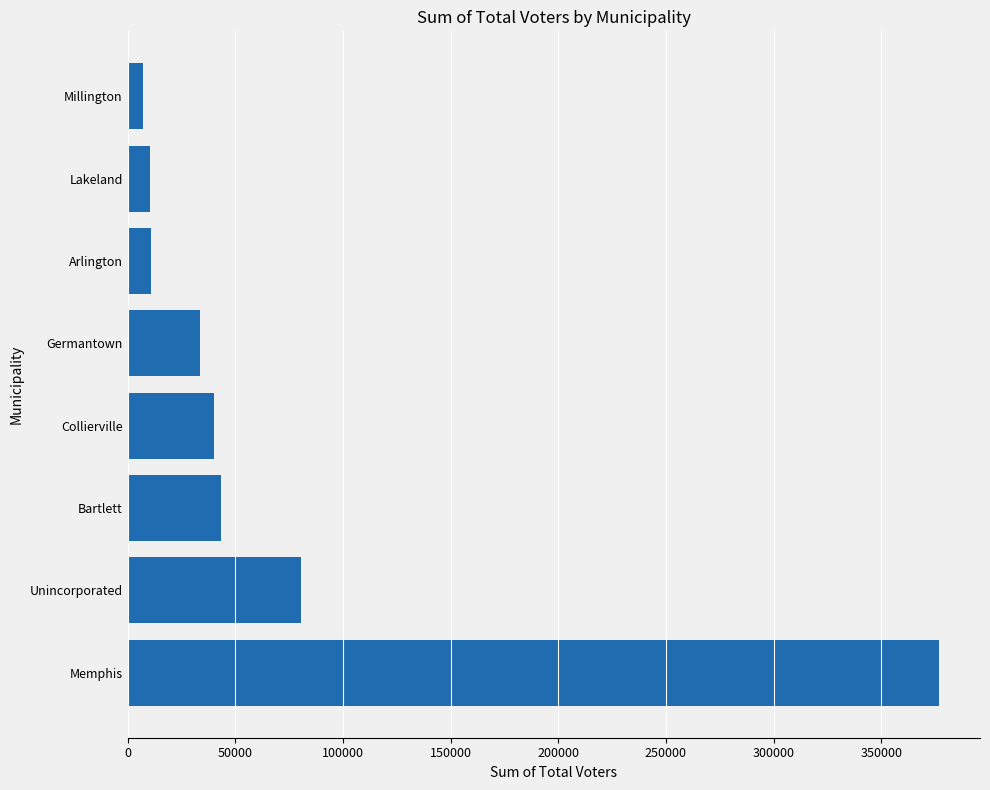

Which category has the lowest value across all series?

Millington